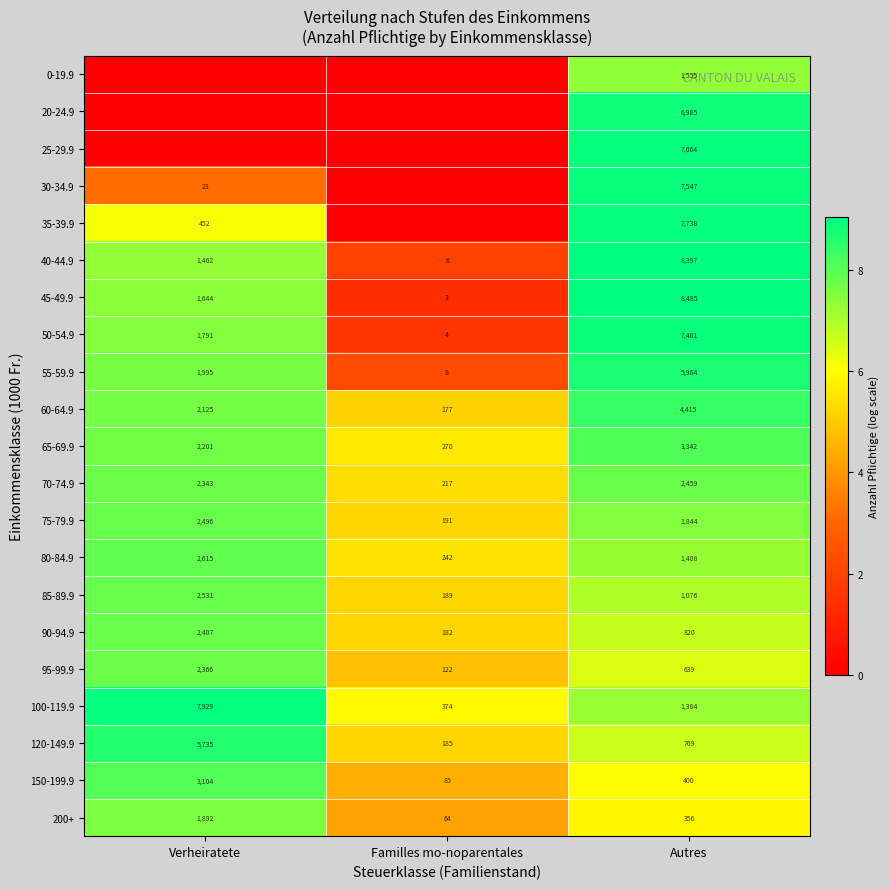

What is the difference between the 75-79.9 values at Autres and Familles mo-noparentales?

1653